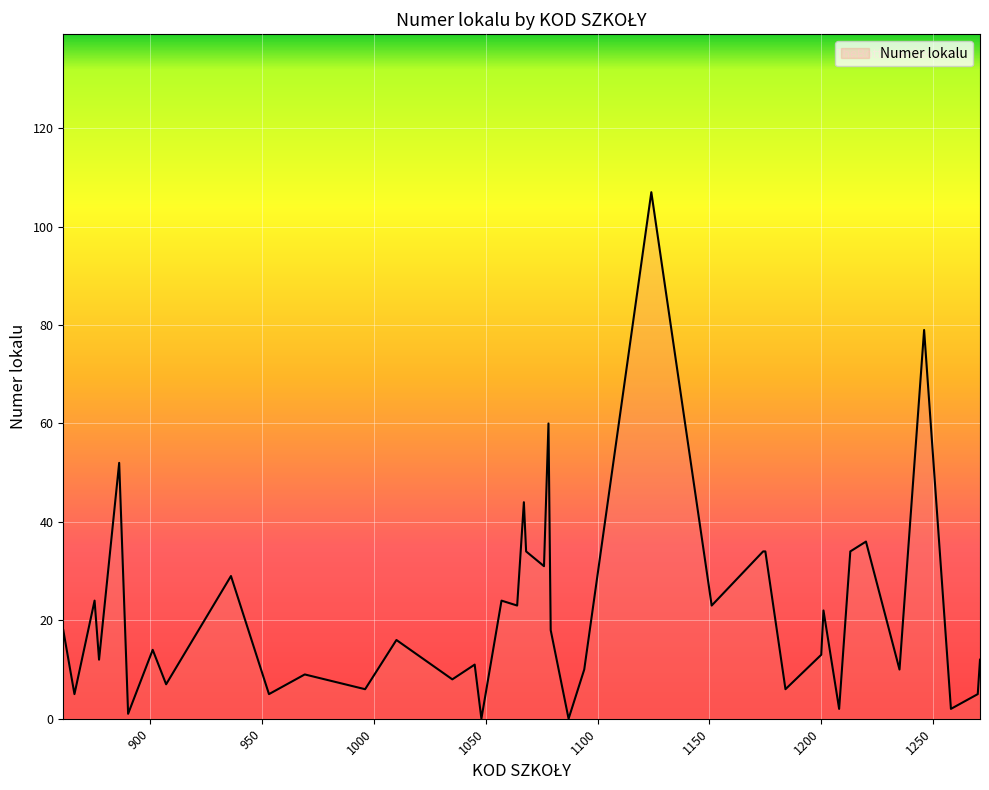

What is the maximum value shown in the chart?

107